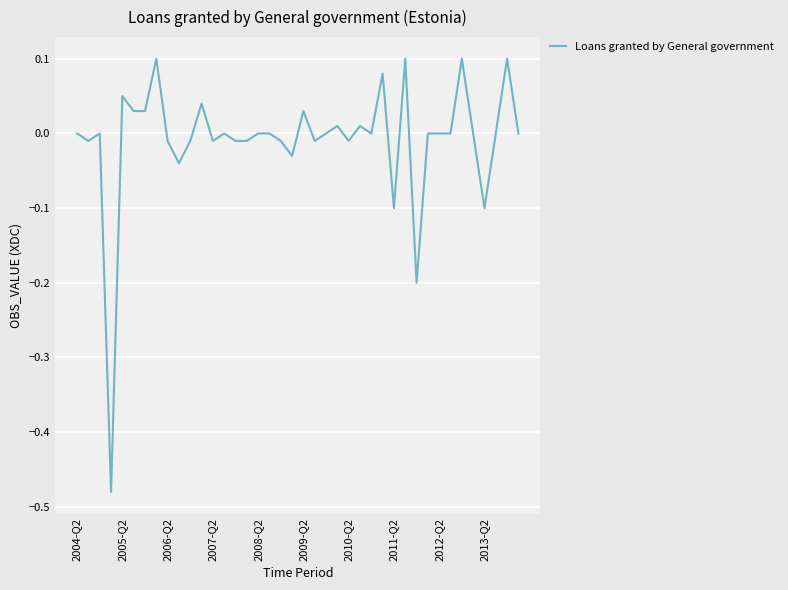

True or false: the data shows -0.1 at 2013-Q2.

True